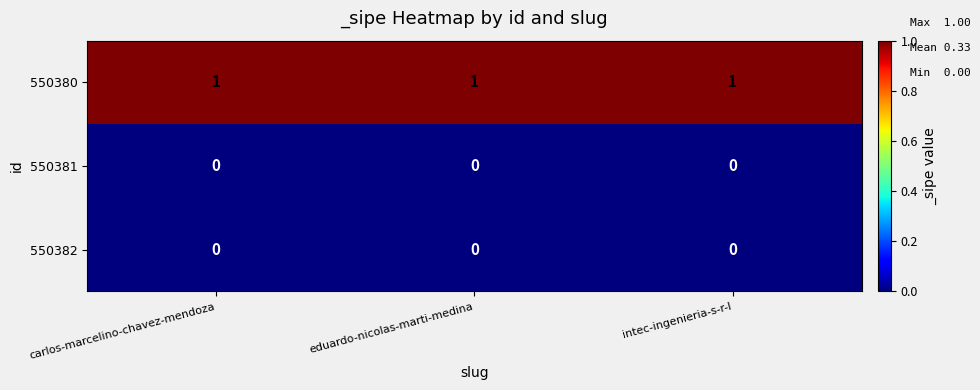

What is the total value across all series at eduardo-nicolas-marti-medina?

1